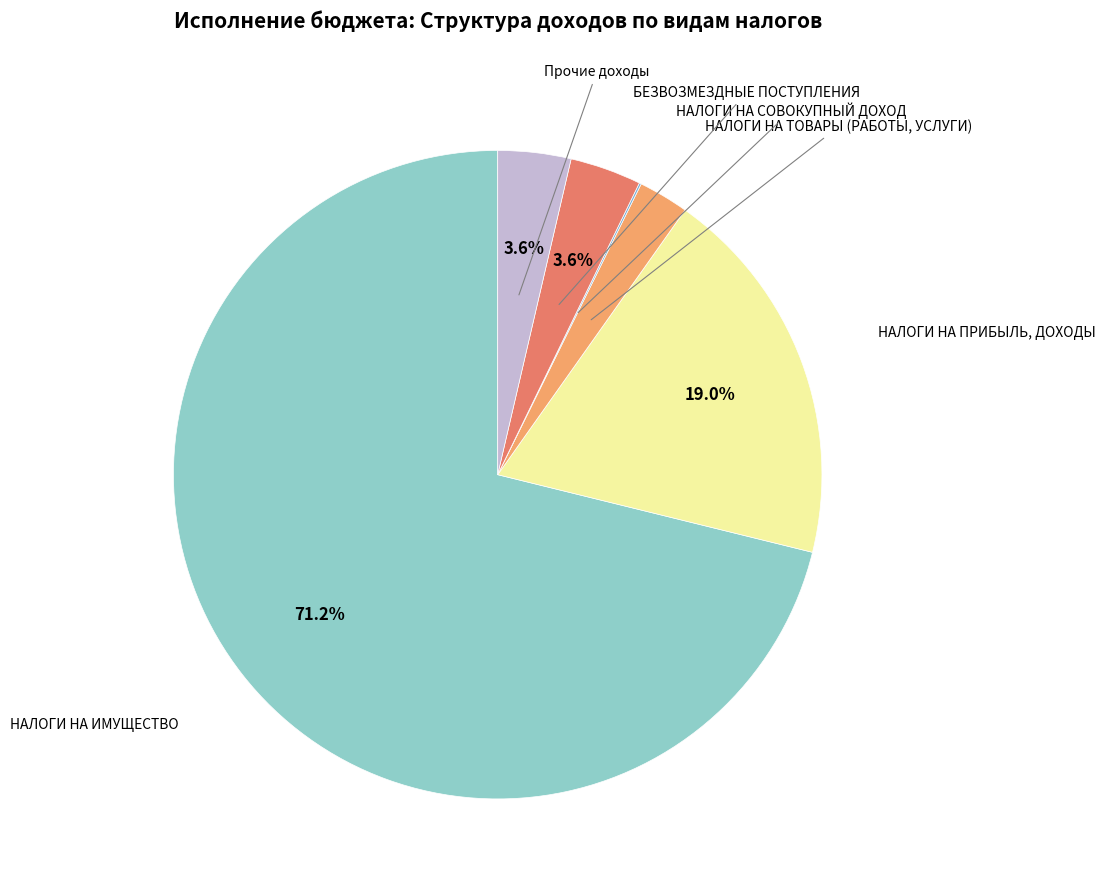

Rank the categories by value from lowest to highest.

НАЛОГИ НА СОВОКУПНЫЙ ДОХОД, НАЛОГИ НА ТОВАРЫ (РАБОТЫ, УСЛУГИ), БЕЗВОЗМЕЗДНЫЕ ПОСТУПЛЕНИЯ, Прочие доходы, НАЛОГИ НА ПРИБЫЛЬ, ДОХОДЫ, НАЛОГИ НА ИМУЩЕСТВО